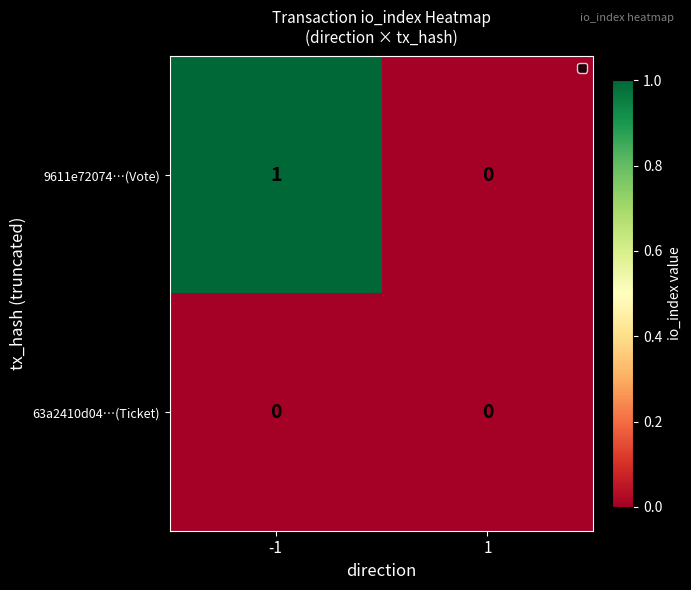

Rank the series by their maximum value, from highest to lowest.

9611e72074…(Vote), 63a2410d04…(Ticket)